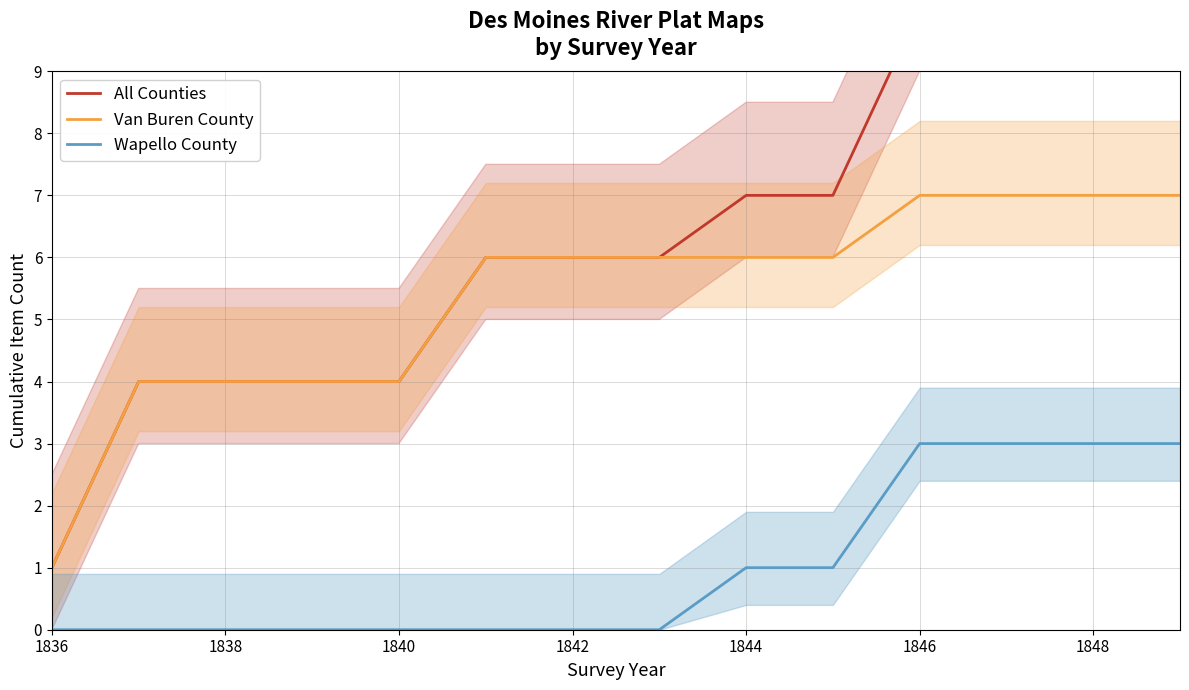

True or false: Van Buren County and Wapello County intersect in this chart.

False